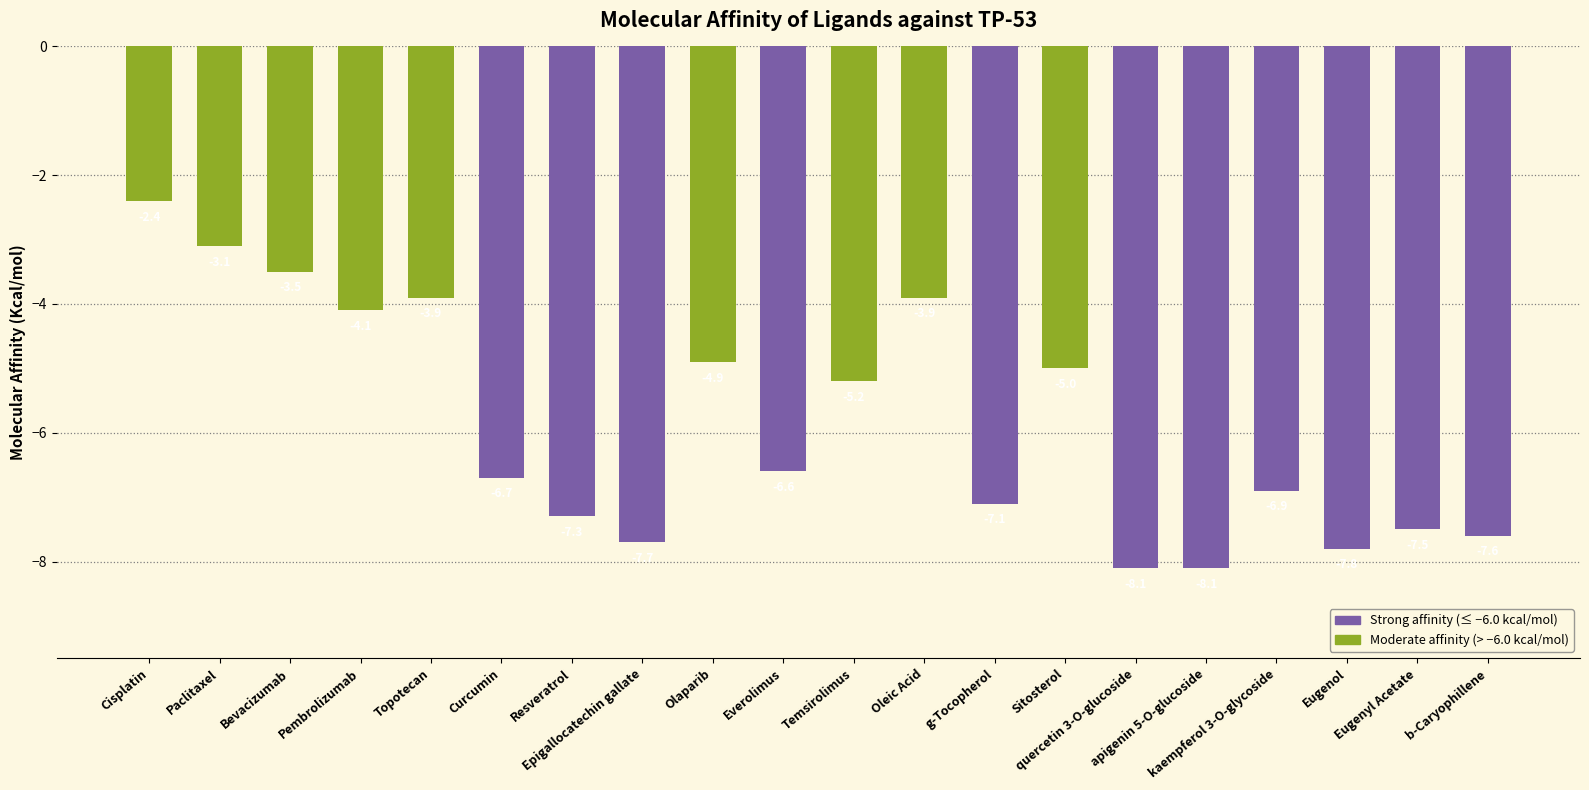

What position from the left is kaempferol 3-O-glycoside?

17